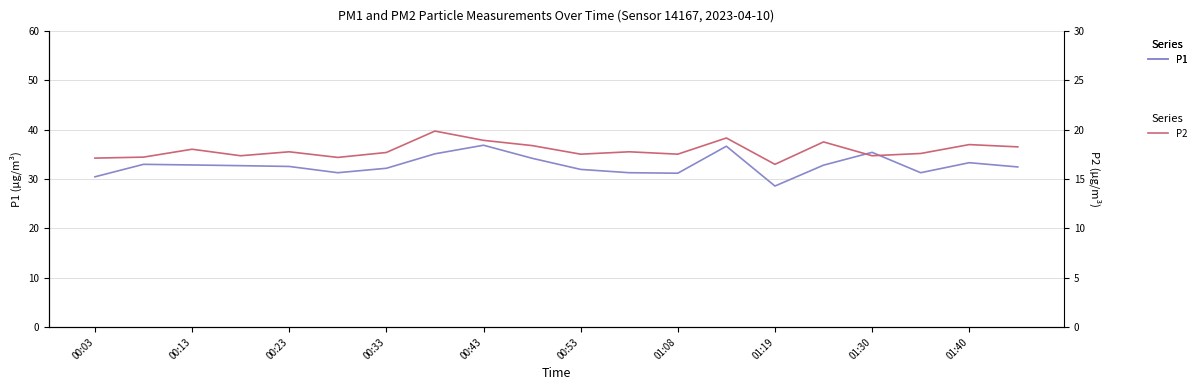

True or false: P1 and P2 cross at least once.

False